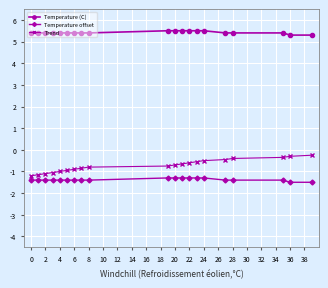

True or false: Temperature offset and Temperature (C) cross at least once.

False